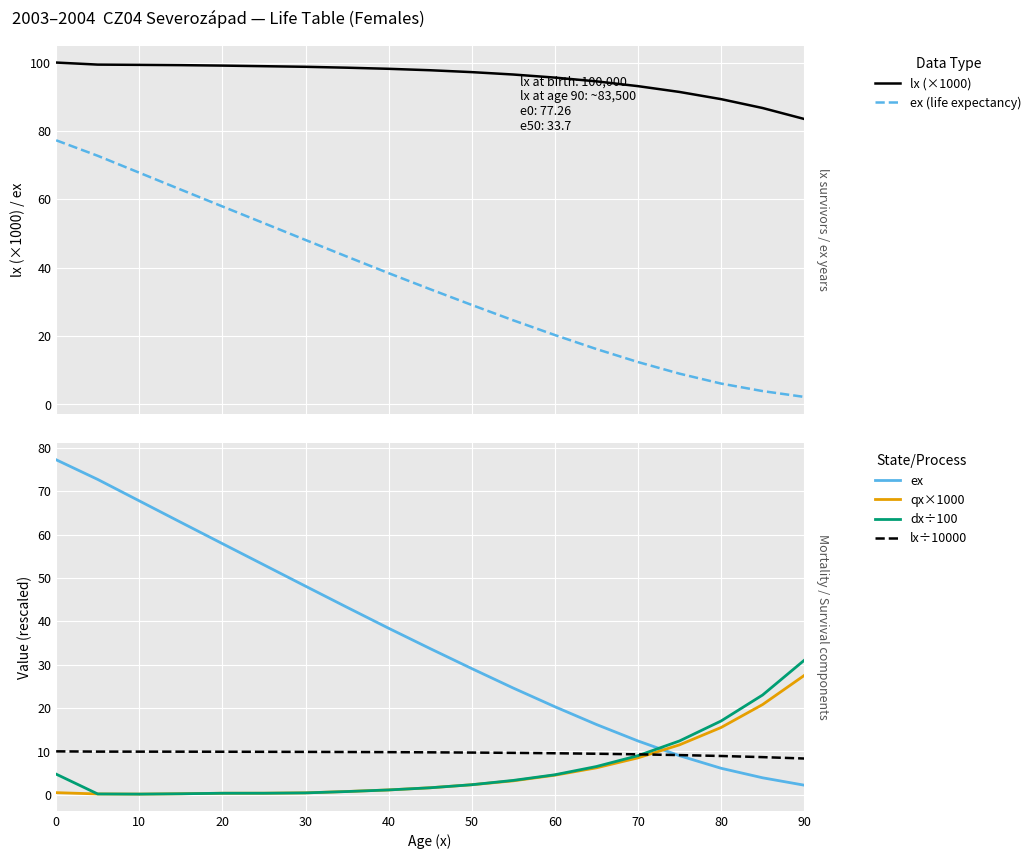

What is the label of the 6th point from the left?

50